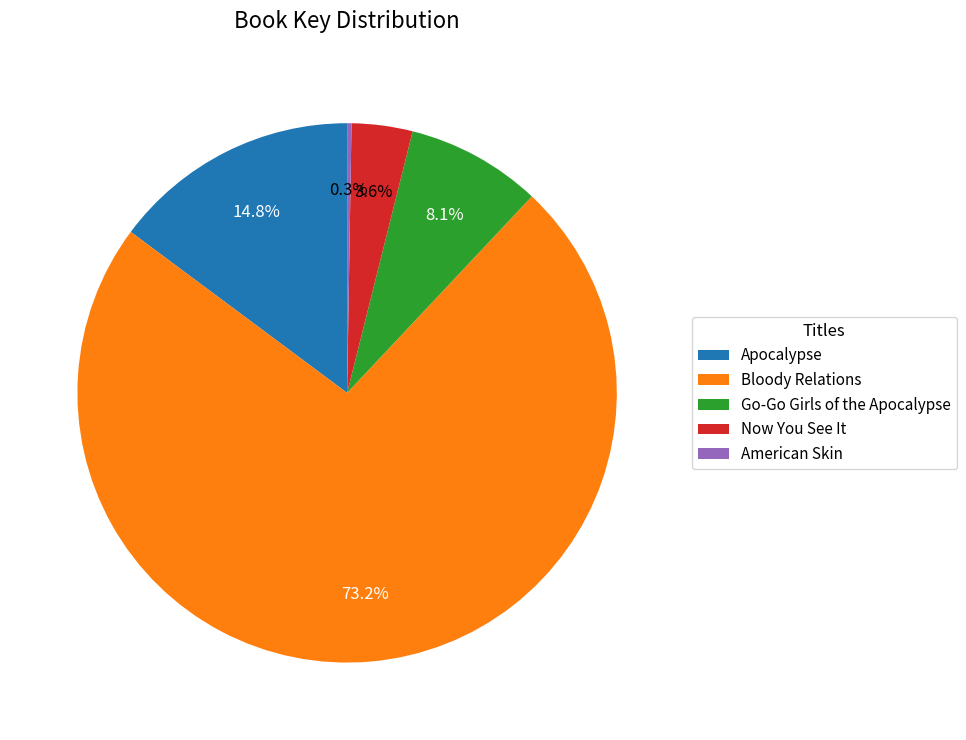

What percentage is the Go-Go Girls of the Apocalypse slice, to the nearest percent?

8%